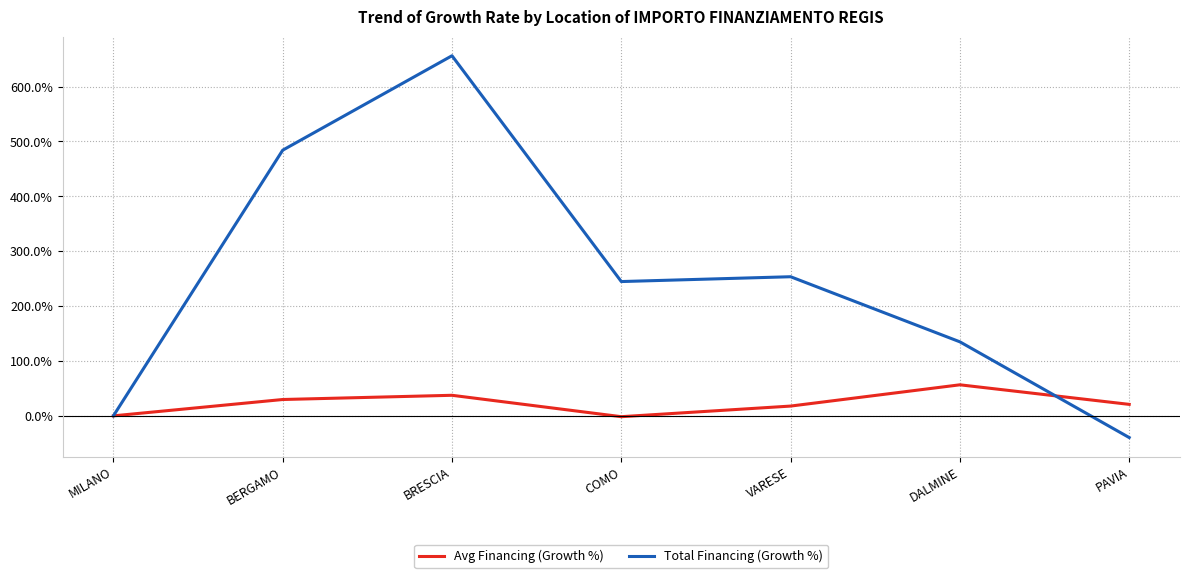

Rank the series by their maximum value, from highest to lowest.

Total Financing (Growth %), Avg Financing (Growth %)